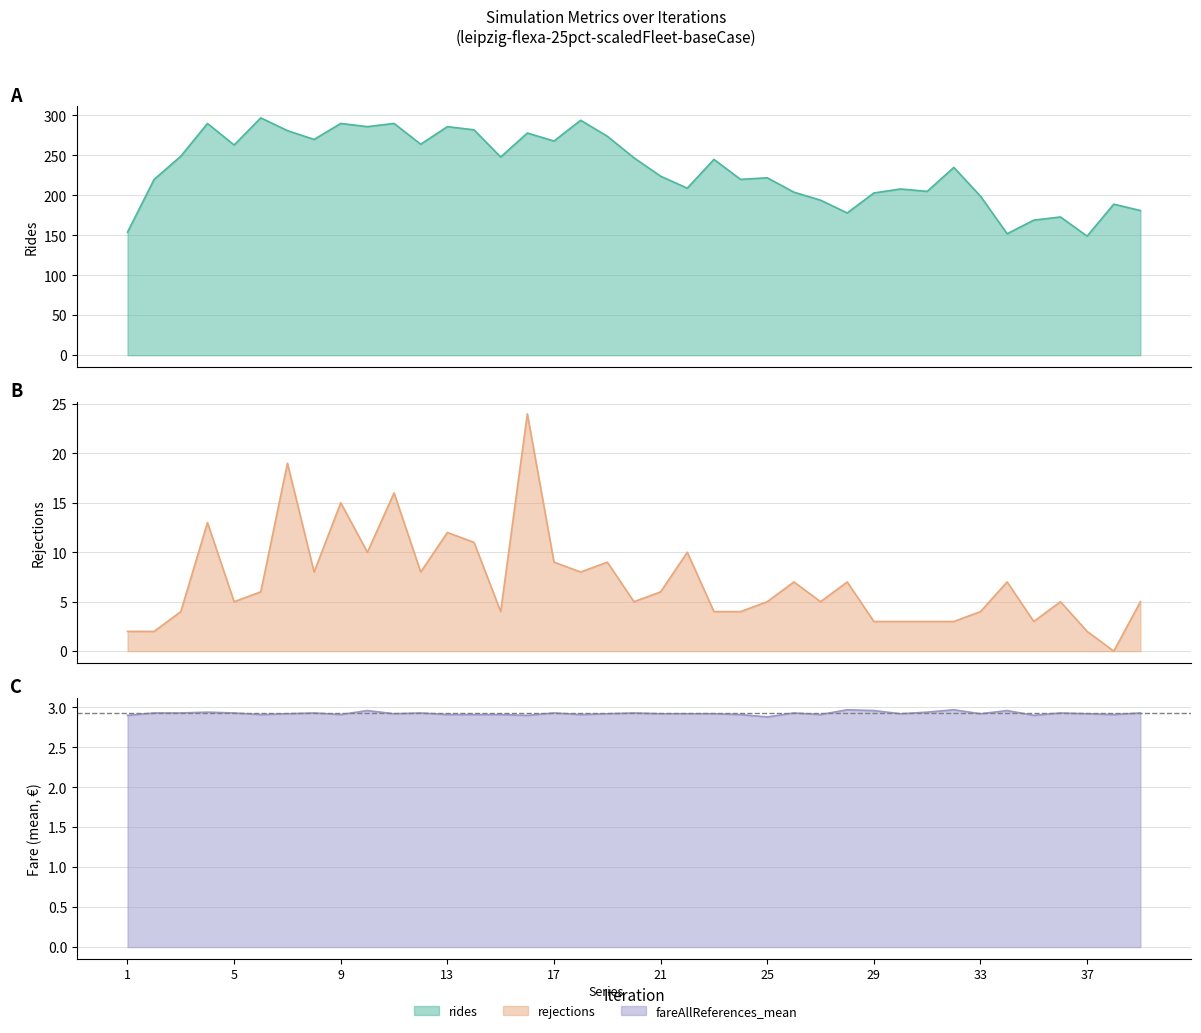

At how many categories does at least one series exceed 283?

7